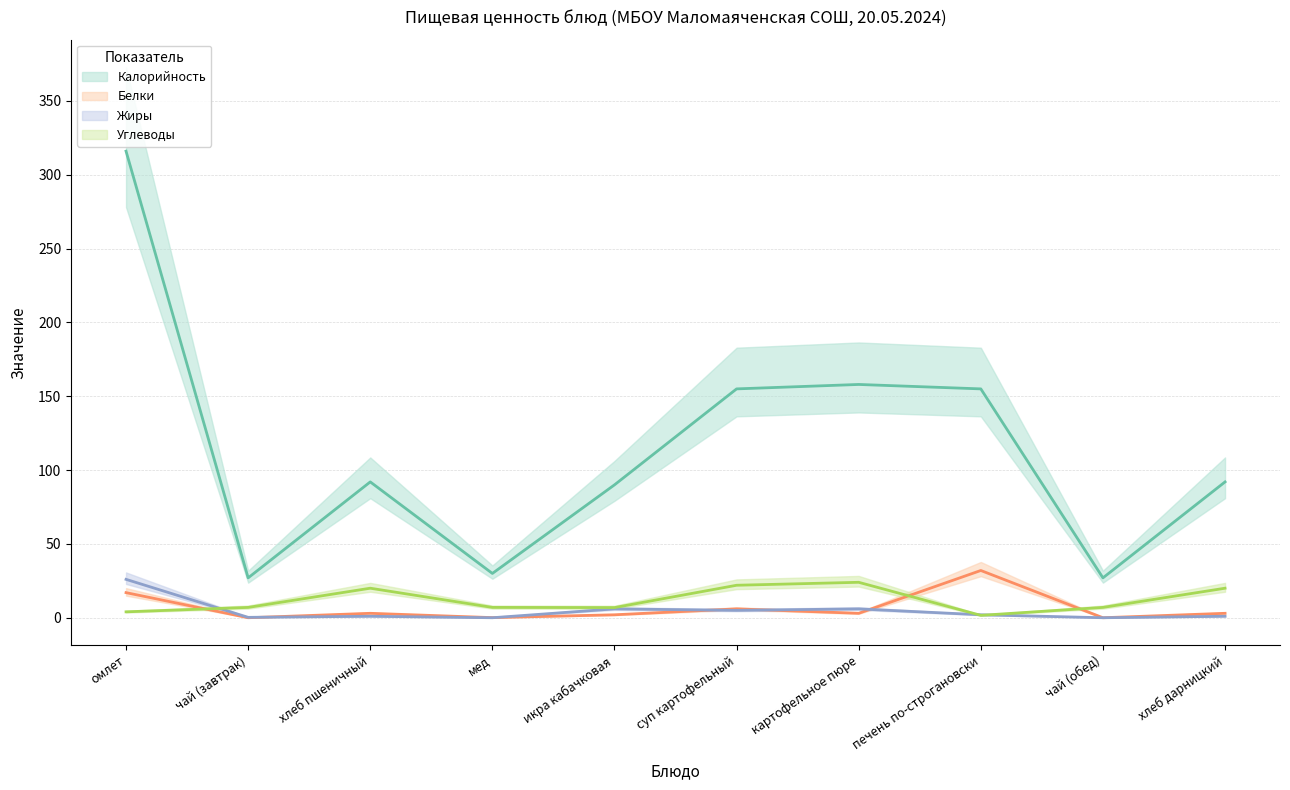

Reading left to right, transcribe all the data shown in this chart.

Калорийность: омлет=316.0	чай (завтрак)=27.0	хлеб пшеничный=92.0	мед=30.0	икра кабачковая=90.0	суп картофельный=155.0	картофельное пюре=158.0	печень по-строгановски=155.0	чай (обед)=27.0	хлеб дарницкий=92.0
Белки: омлет=17.0	чай (завтрак)=0.0	хлеб пшеничный=3.0	мед=0.1	икра кабачковая=2.0	суп картофельный=6.0	картофельное пюре=3.0	печень по-строгановски=32.0	чай (обед)=0.0	хлеб дарницкий=3.0
Жиры: омлет=26.0	чай (завтрак)=0.3	хлеб пшеничный=1.0	мед=0.0	икра кабачковая=6.0	суп картофельный=5.0	картофельное пюре=6.0	печень по-строгановски=2.0	чай (обед)=0.0	хлеб дарницкий=1.0
Углеводы: омлет=4.0	чай (завтрак)=7.0	хлеб пшеничный=20.0	мед=7.0	икра кабачковая=6.9	суп картофельный=22.0	картофельное пюре=24.0	печень по-строгановски=1.6	чай (обед)=7.0	хлеб дарницкий=20.0